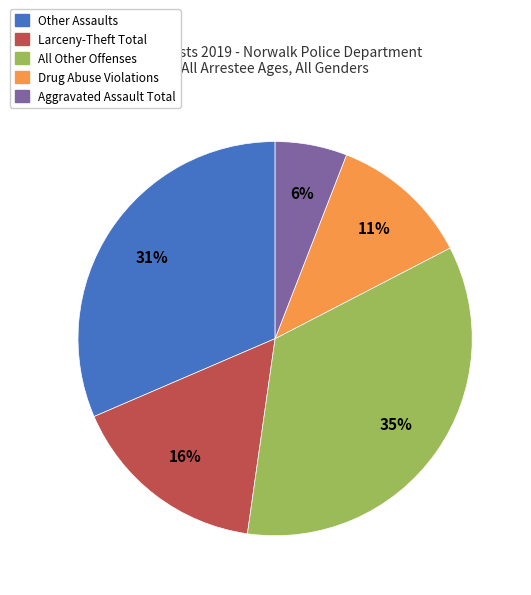

Combined, do All Other Offenses and Other Assaults account for over 50%?

Yes